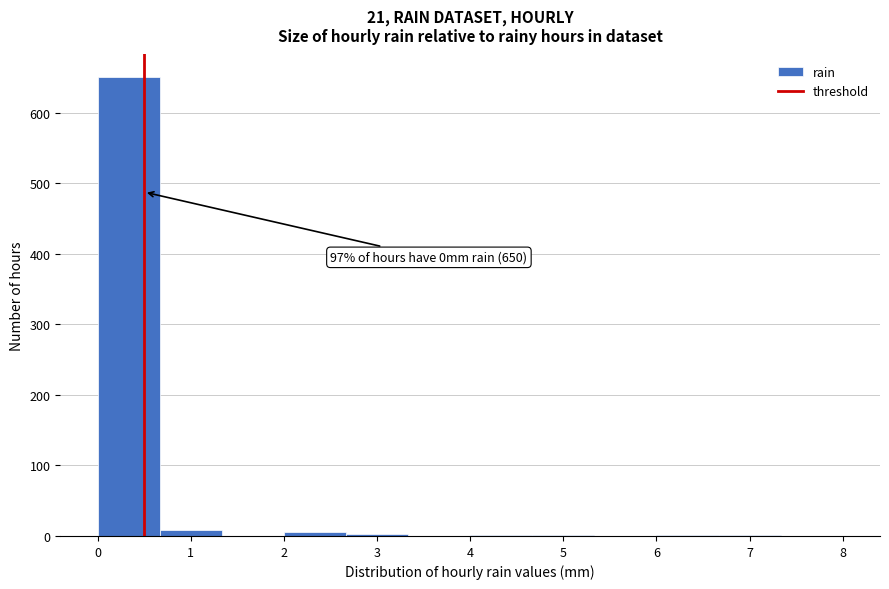

Which range on the x-axis has the tallest bar?

0.0 to 0.7